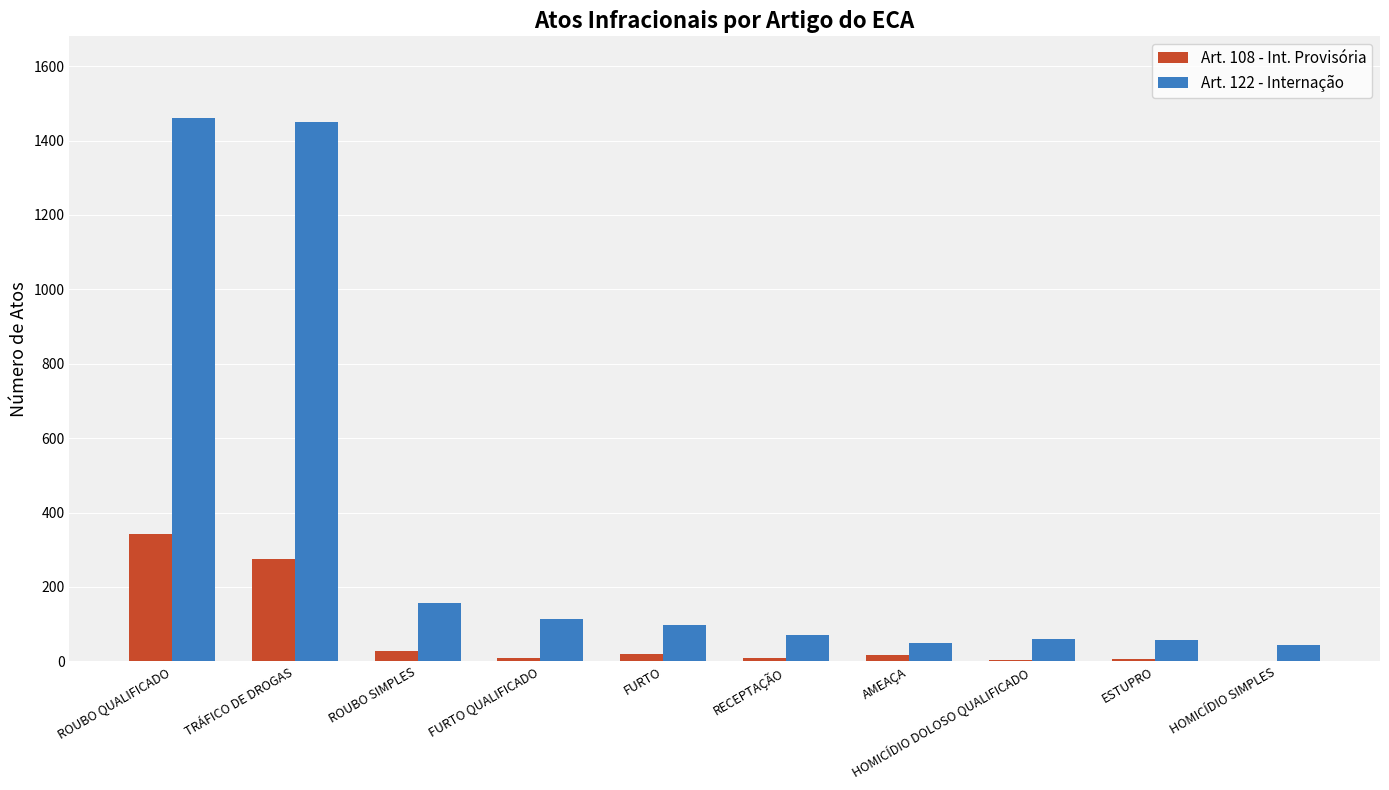

At which category is the sum across all series the highest?

ROUBO QUALIFICADO